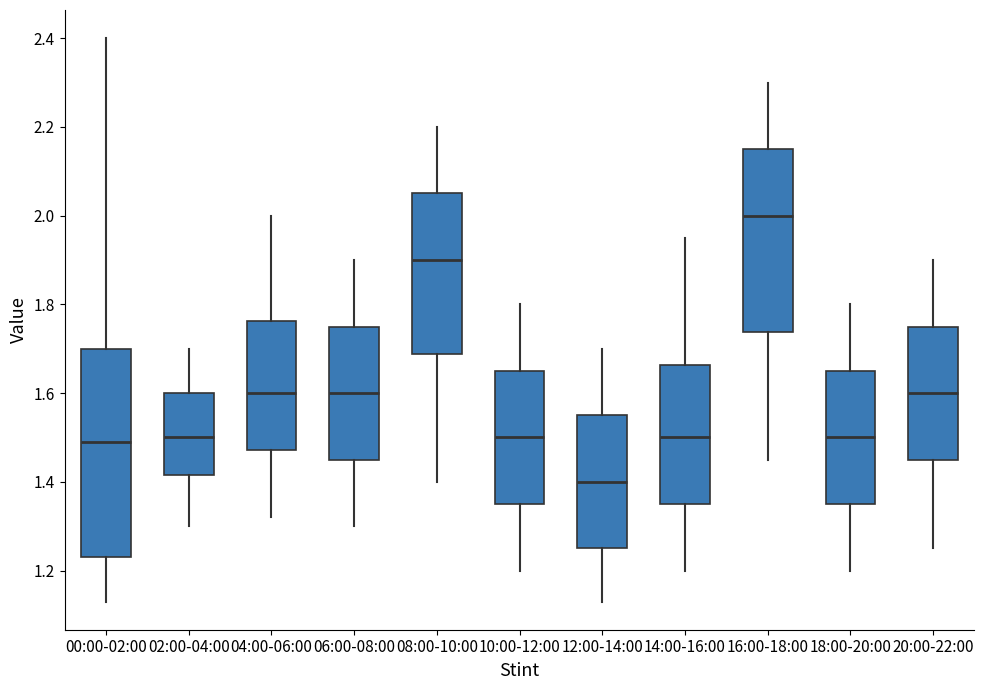

Where is the lower edge of the box for 14:00-16:00 on the y-axis? The values are not printed on the chart, so give them approximately, as read against the axis.

1.36